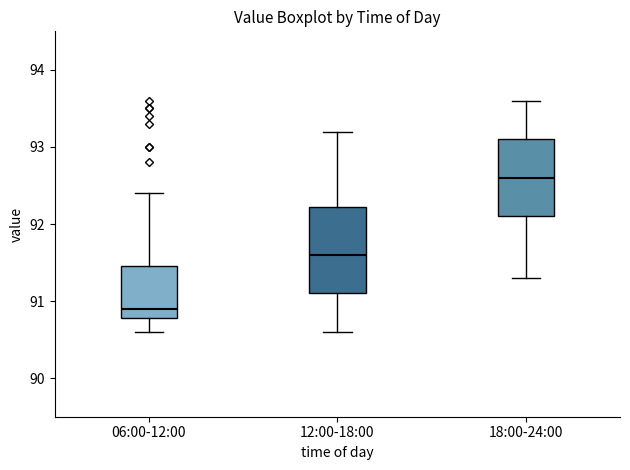

Where is the lower edge of the box for 06:00-12:00 on the y-axis? The values are not printed on the chart, so give them approximately, as read against the axis.

90.8